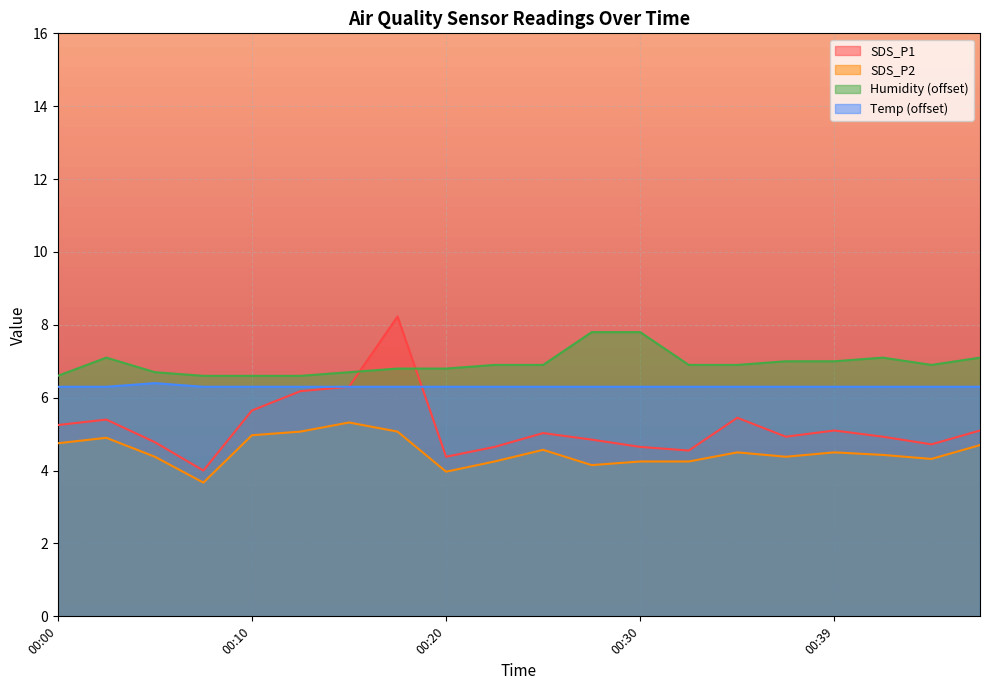

The SDS_P2 series shows 4.8 at 00:00. True or false?

True